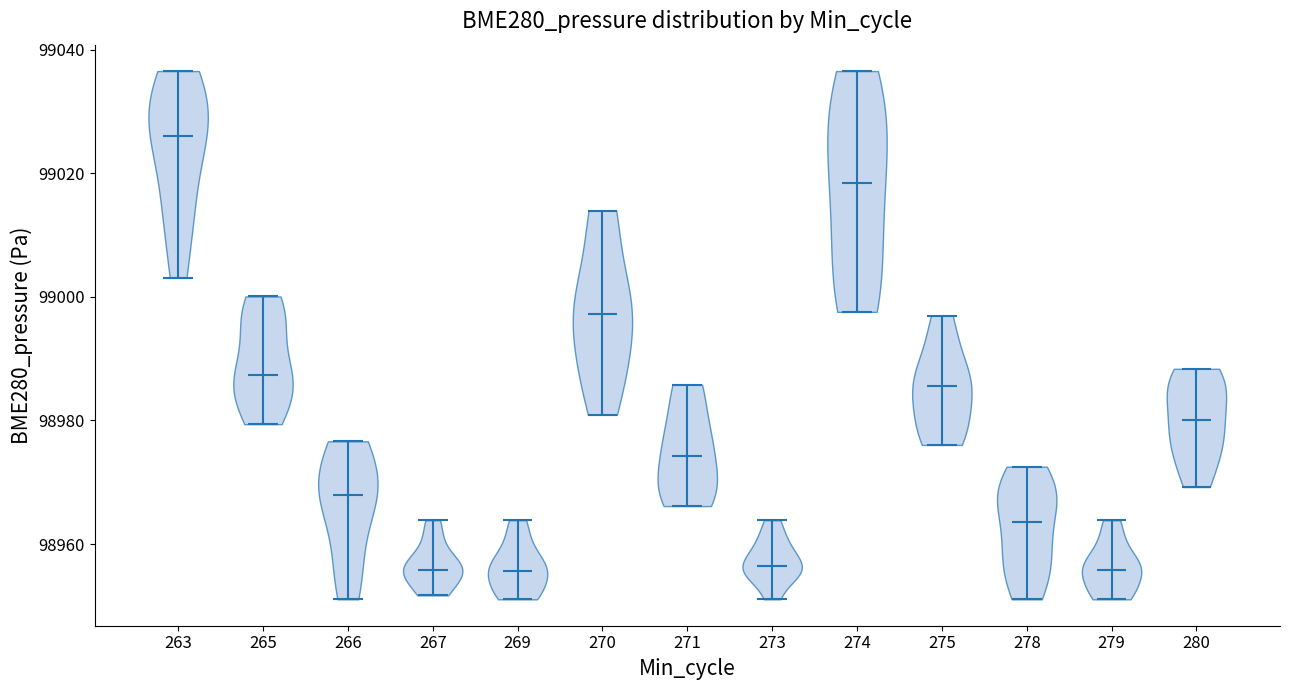

Reading left to right, read every violin against the y-axis: where its median line is, and the lowest and highest points it reaches. The values are not printed on the chart, so give them approximately, as read against the axis.

263: median line 99026, lowest point 99004, highest point 99036
265: median line 98988, lowest point 98980, highest point 99000
266: median line 98968, lowest point 98952, highest point 98976
267: median line 98956, lowest point 98952, highest point 98964
269: median line 98956, lowest point 98952, highest point 98964
270: median line 98998, lowest point 98980, highest point 99014
271: median line 98974, lowest point 98966, highest point 98986
273: median line 98956, lowest point 98952, highest point 98964
274: median line 99018, lowest point 98998, highest point 99036
275: median line 98986, lowest point 98976, highest point 98996
278: median line 98964, lowest point 98952, highest point 98972
279: median line 98956, lowest point 98952, highest point 98964
280: median line 98980, lowest point 98970, highest point 98988